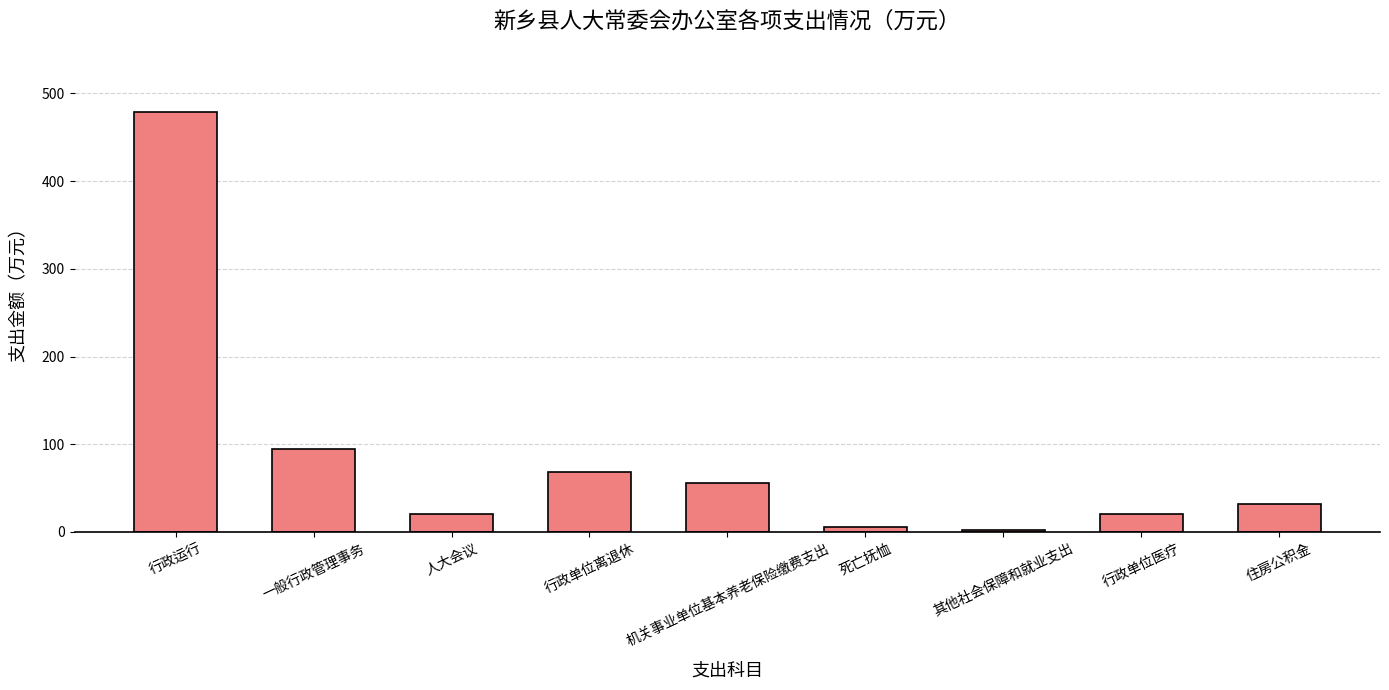

What is the difference between the maximum and minimum values?

477.4